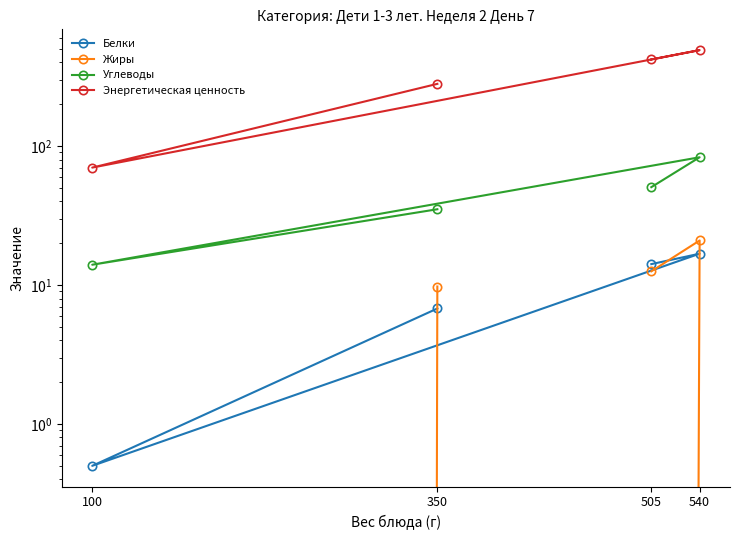

Is it true that Энергетическая ценность equals 435.5 at 350?

False